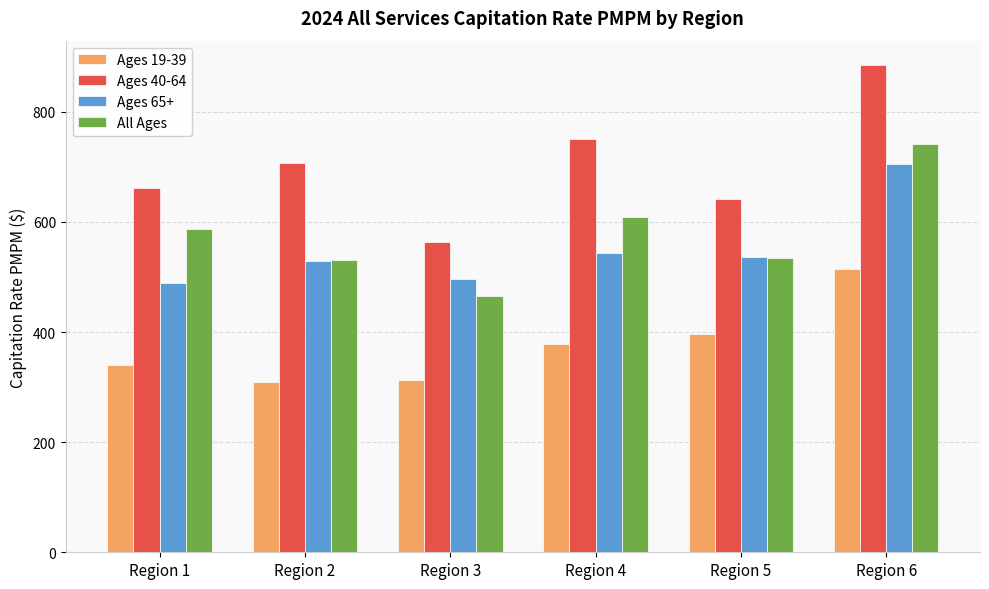

How many bars are there in total?

24